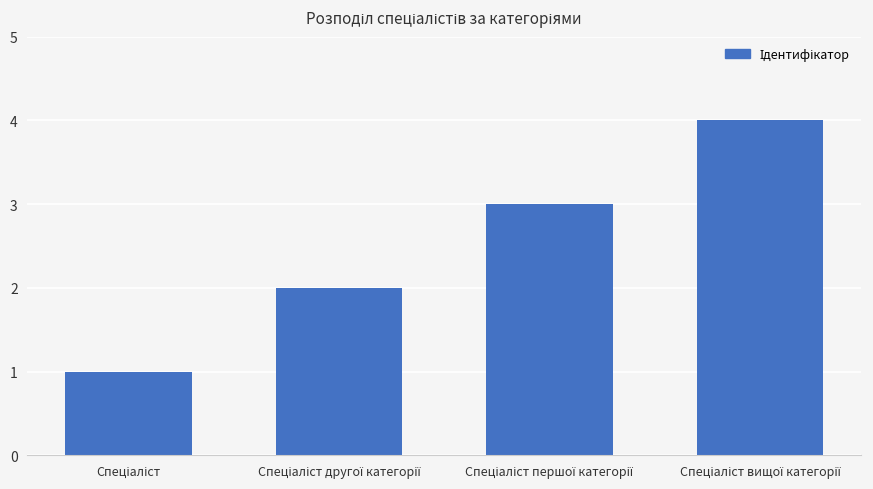

What is the difference between the maximum and minimum values?

3